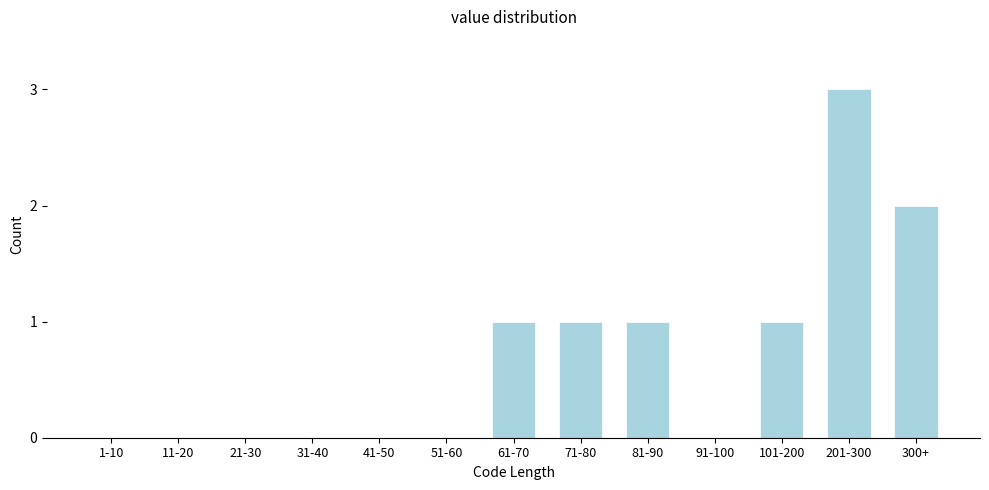

Reading left to right, what are all the values shown in this chart?

1-10=0	11-20=0	21-30=0	31-40=0	41-50=0	51-60=0	61-70=1	71-80=1	81-90=1	91-100=0	101-200=1	201-300=3	300+=2